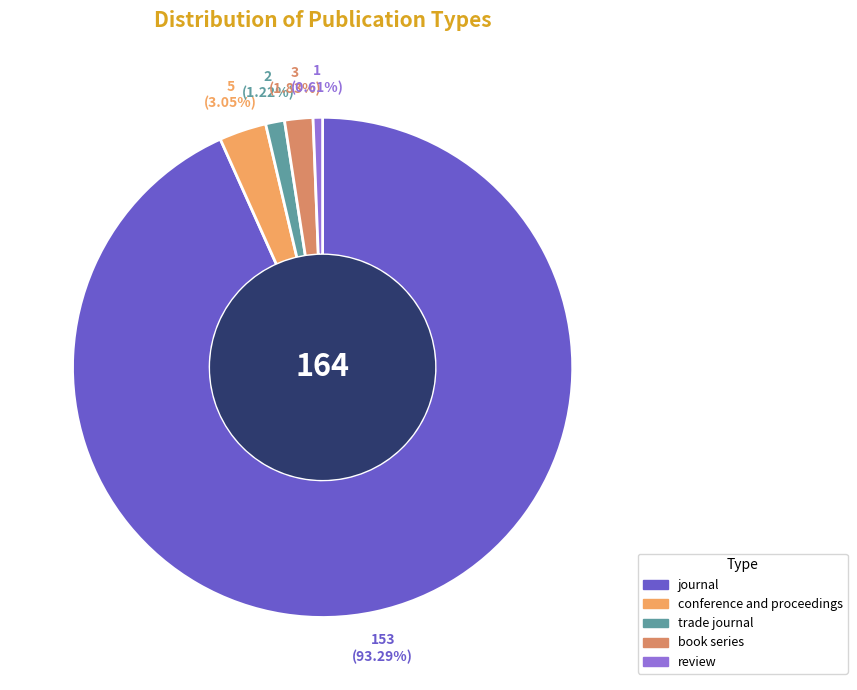

Is there a majority slice in this chart?

Yes